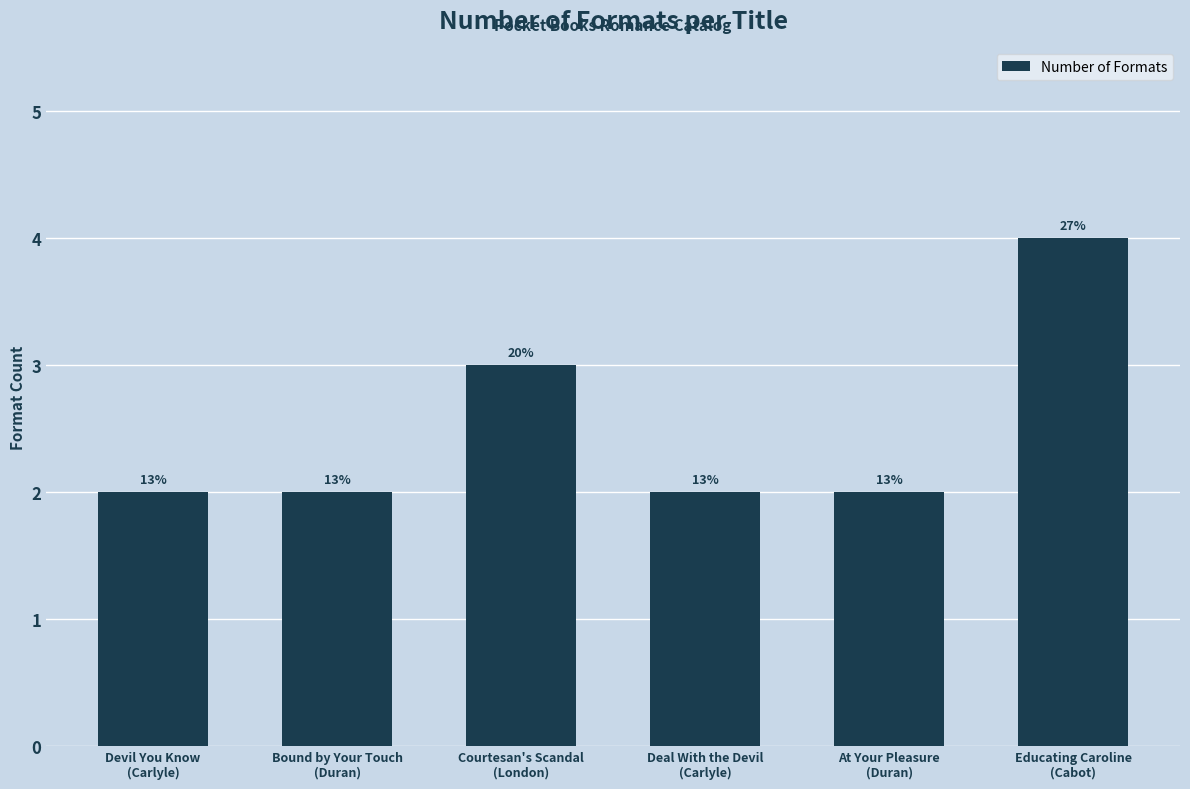

Count the values in the range 2 to 3.

5